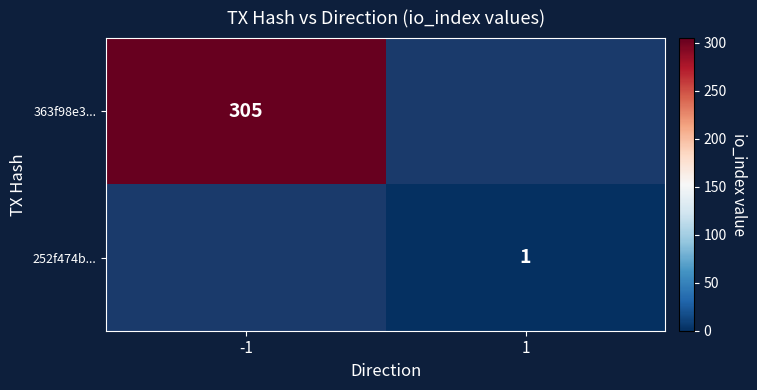

At how many categories does at least one series exceed 157?

1